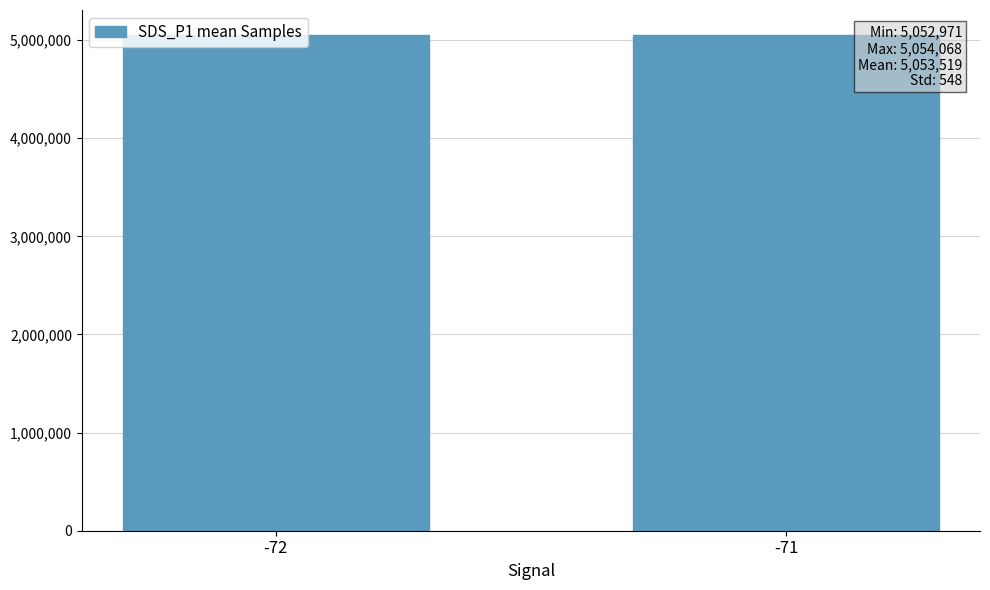

What is the value of the 2nd bar from the left?

5052970.7